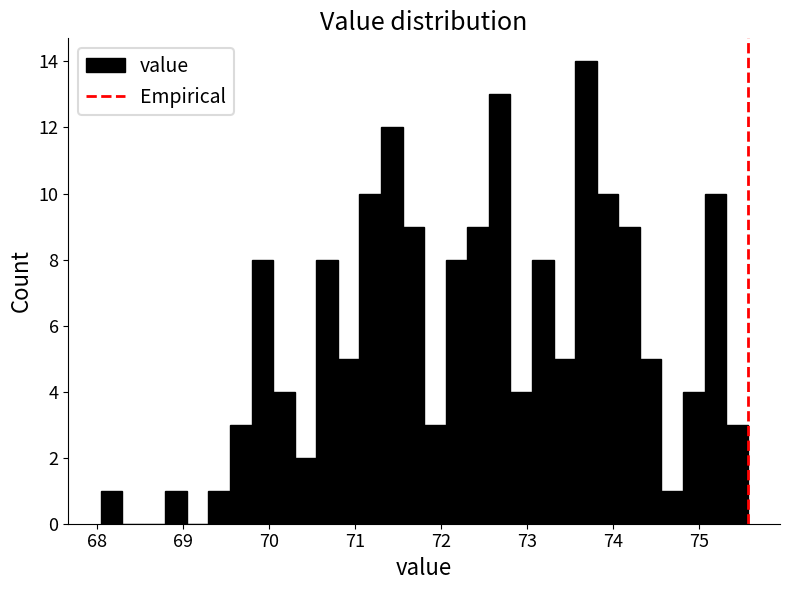

Around what value on the x-axis is the tallest bar? Give the approximate position of its centre, as read against the axis.

73.7